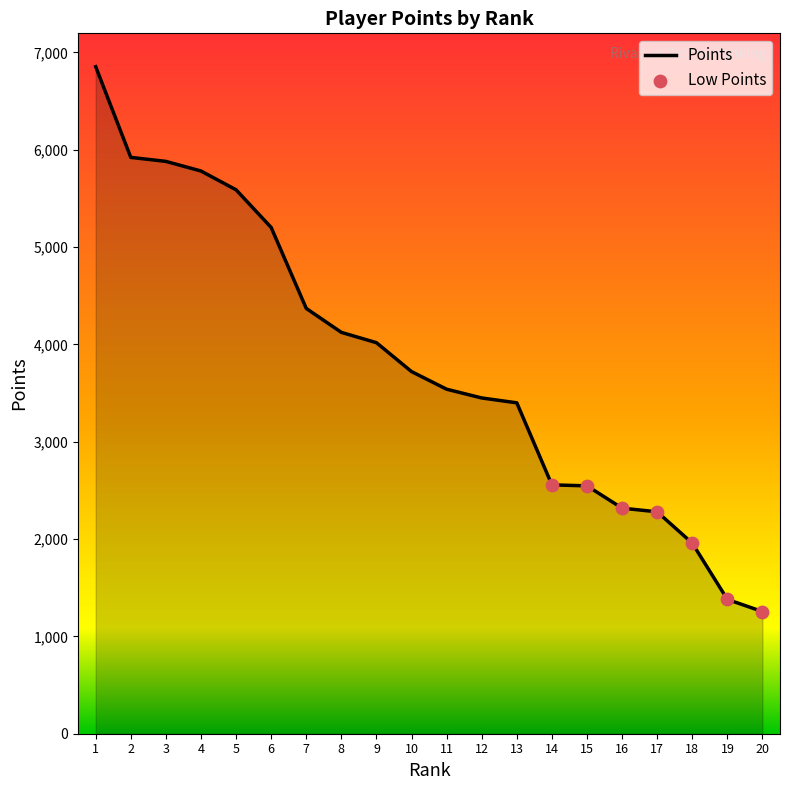

Which has a higher value, 5 or 1?

1